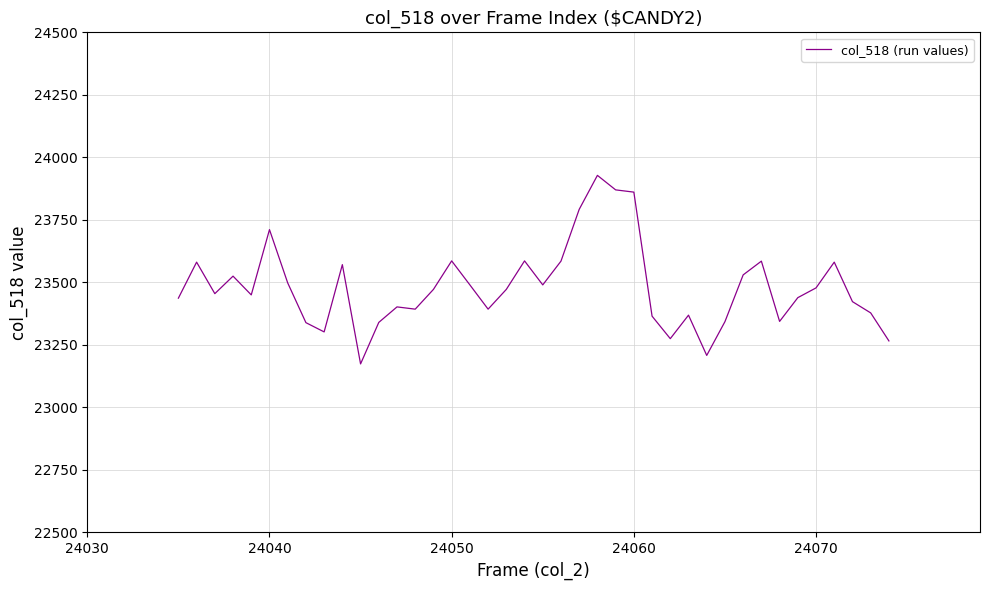

What is the sum of all values?

939287